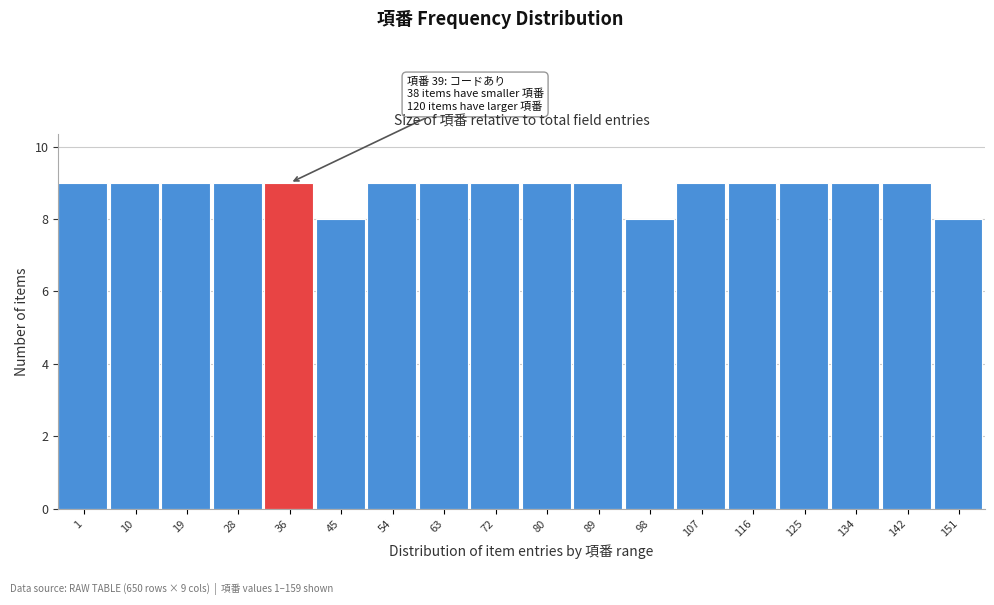

Reading left to right, extract all data points from this chart.

9	9	9	9	9	8	9	9	9	9	9	8	9	9	9	9	9	8